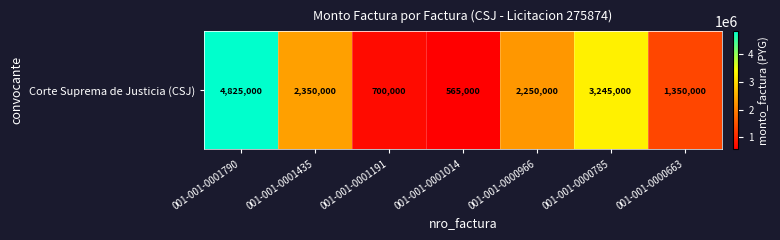

Which label corresponds to the largest value in the chart?

001-001-0001790